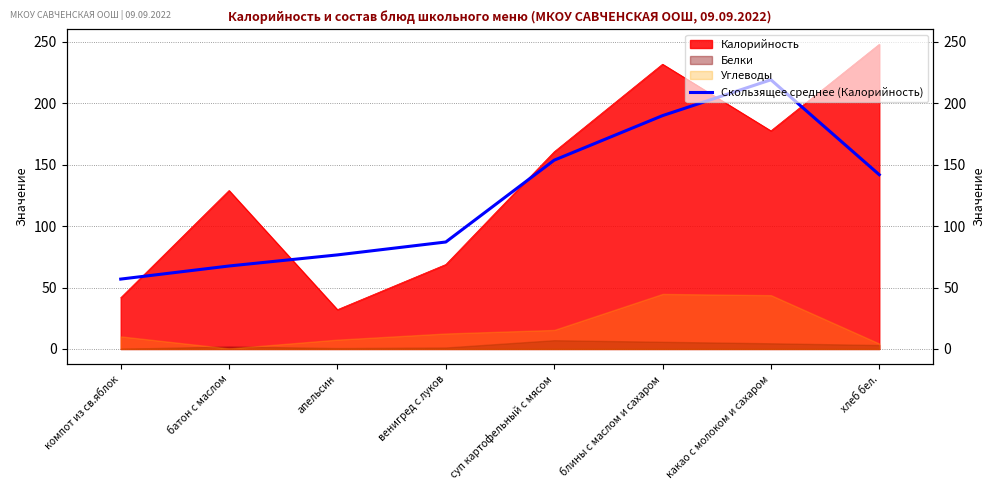

True or false: the data shows 87.1 at венигред с луков.

True